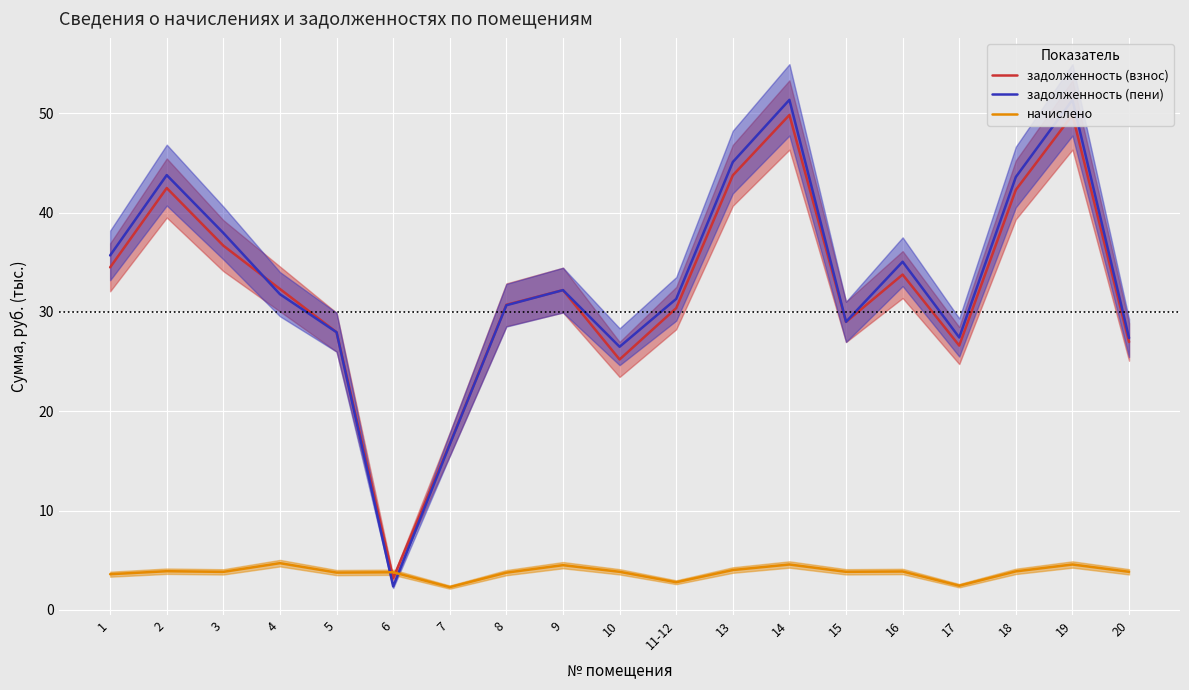

Which series has the largest range (max minus min)?

задолженность (пени)